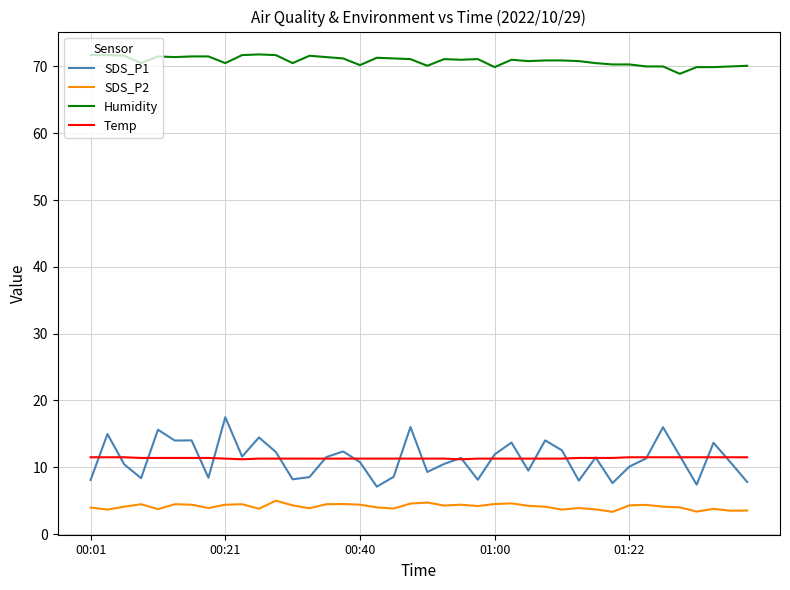

Which series has the largest range (max minus min)?

SDS_P1